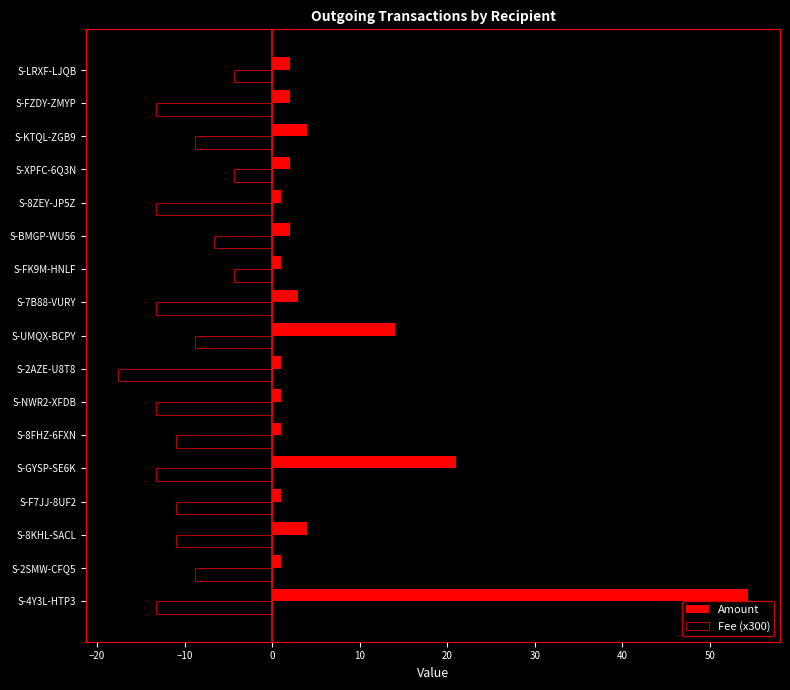

Is the value of Fee (x300) at S-8FHZ-6FXN greater than the value of Amount at S-KTQL-ZGB9?

No